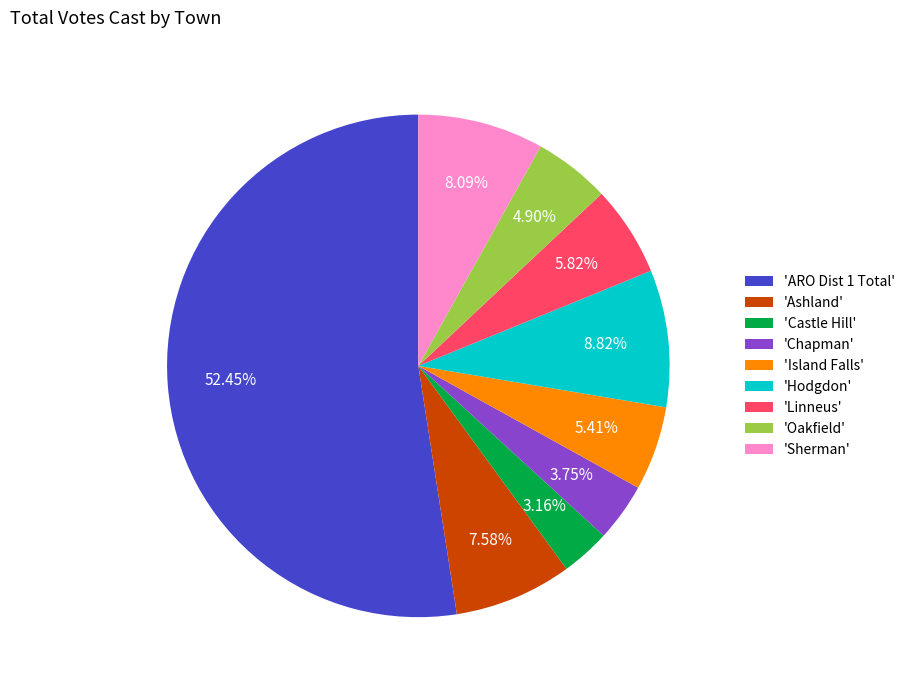

Which has a higher value, 'Chapman' or 'Linneus'?

'Linneus'